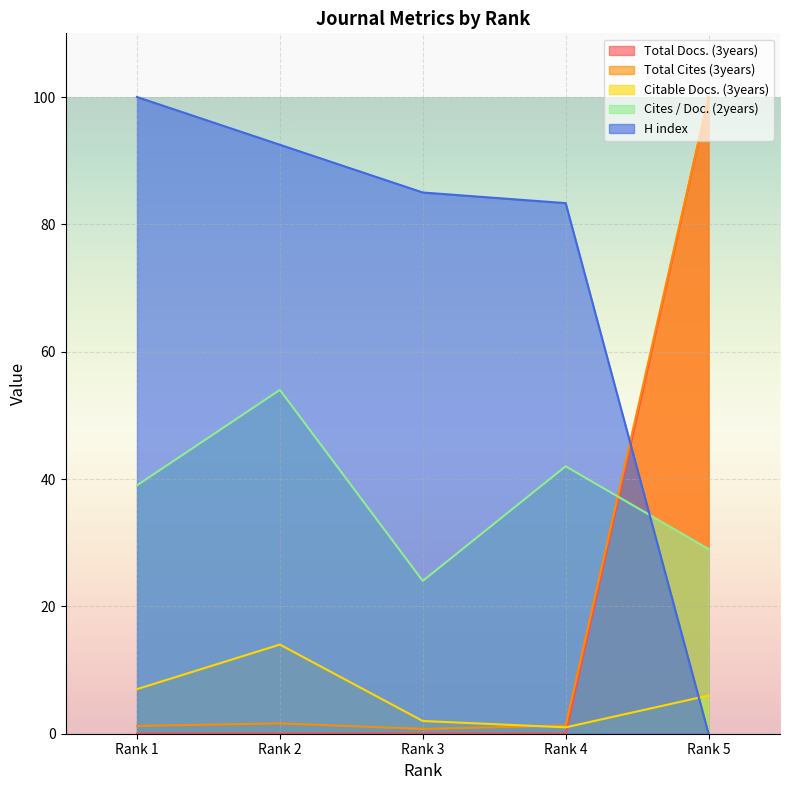

True or false: H index has a value of 28.1 at Rank 1.

False